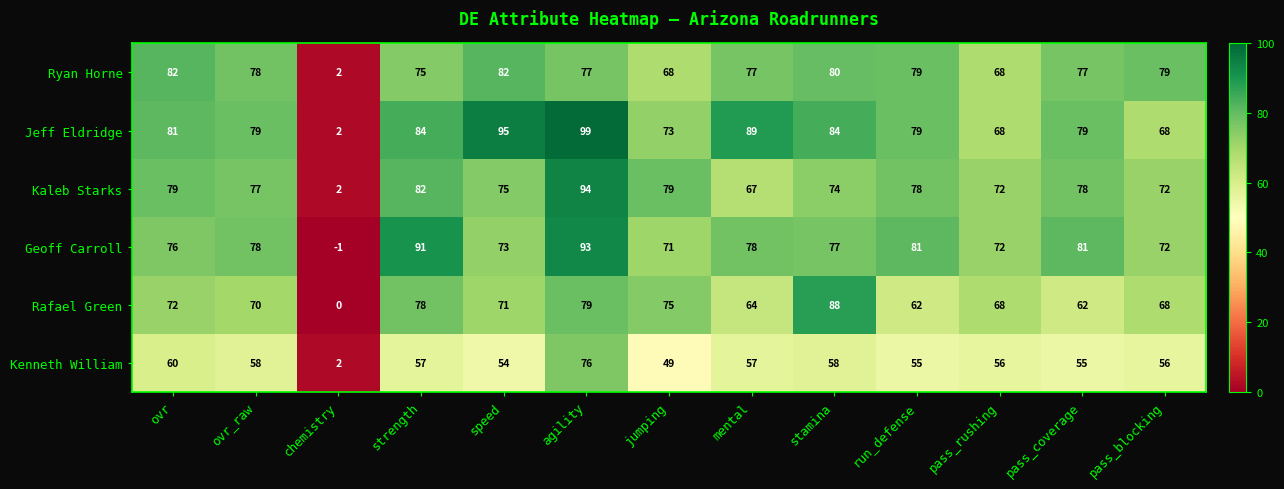

True or false: Kaleb Starks has a value of 77 at ovr_raw.

True